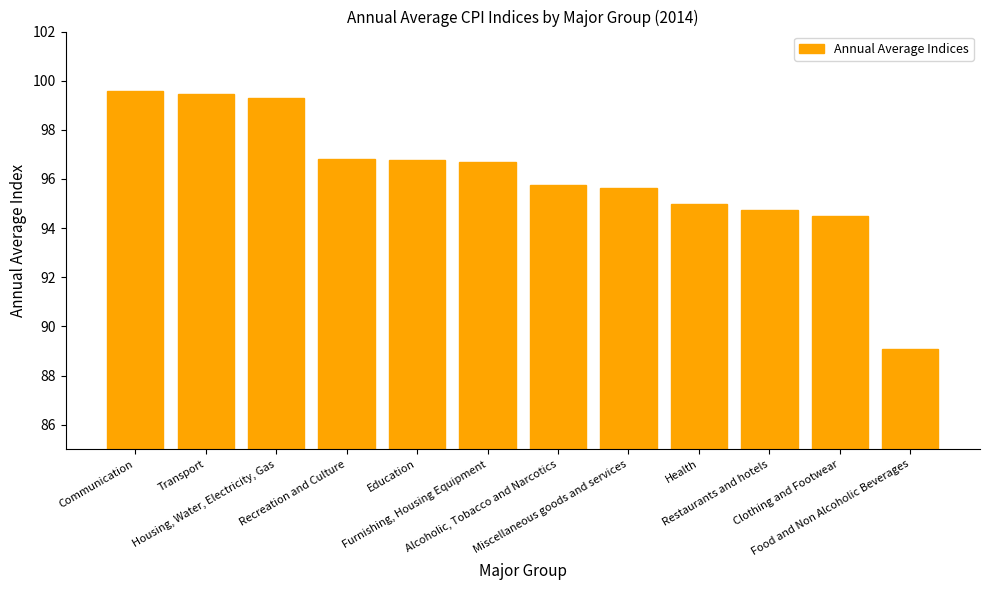

True or false: the data shows 47.5 at Furnishing, Housing Equipment.

False